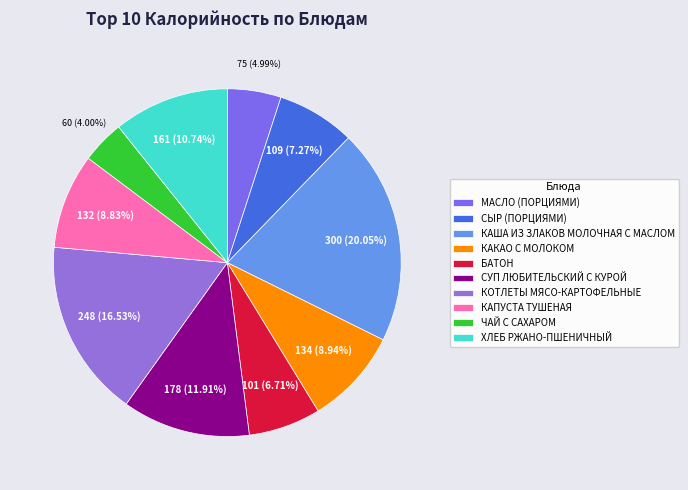

What percentage is the КАКАО С МОЛОКОМ slice, to the nearest percent?

9%